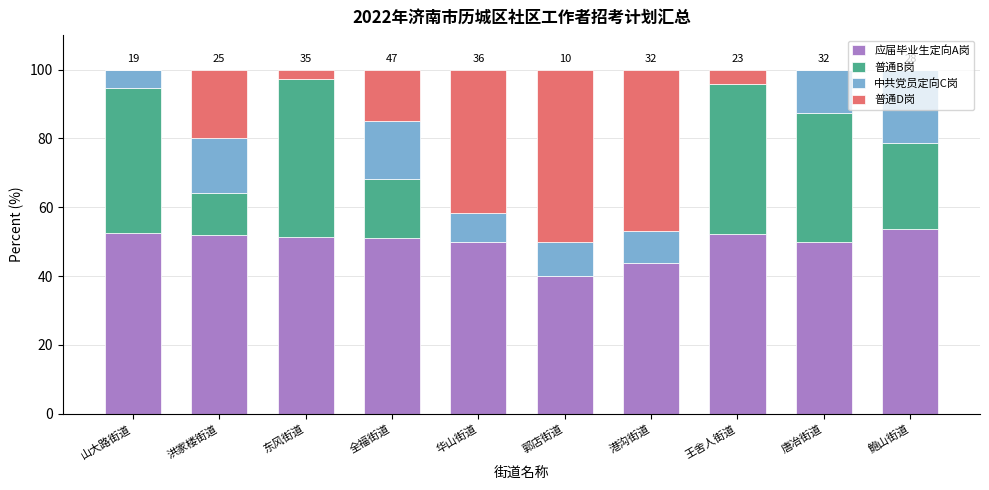

What is the total value across all series at 全福街道?

100.0